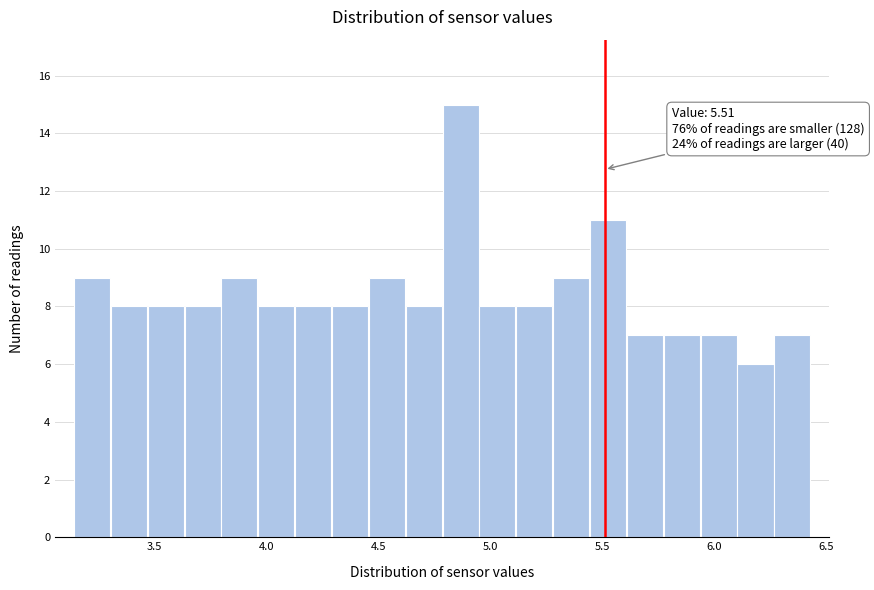

Around what value on the x-axis is the tallest bar? Give the approximate position of its centre, as read against the axis.

4.85